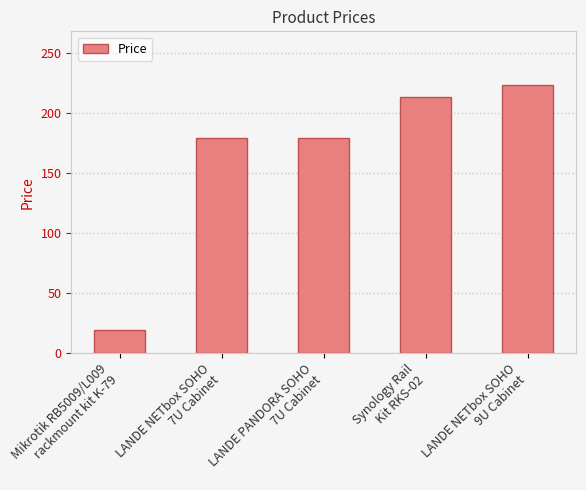

What is the value of the 3rd bar from the left?

178.8